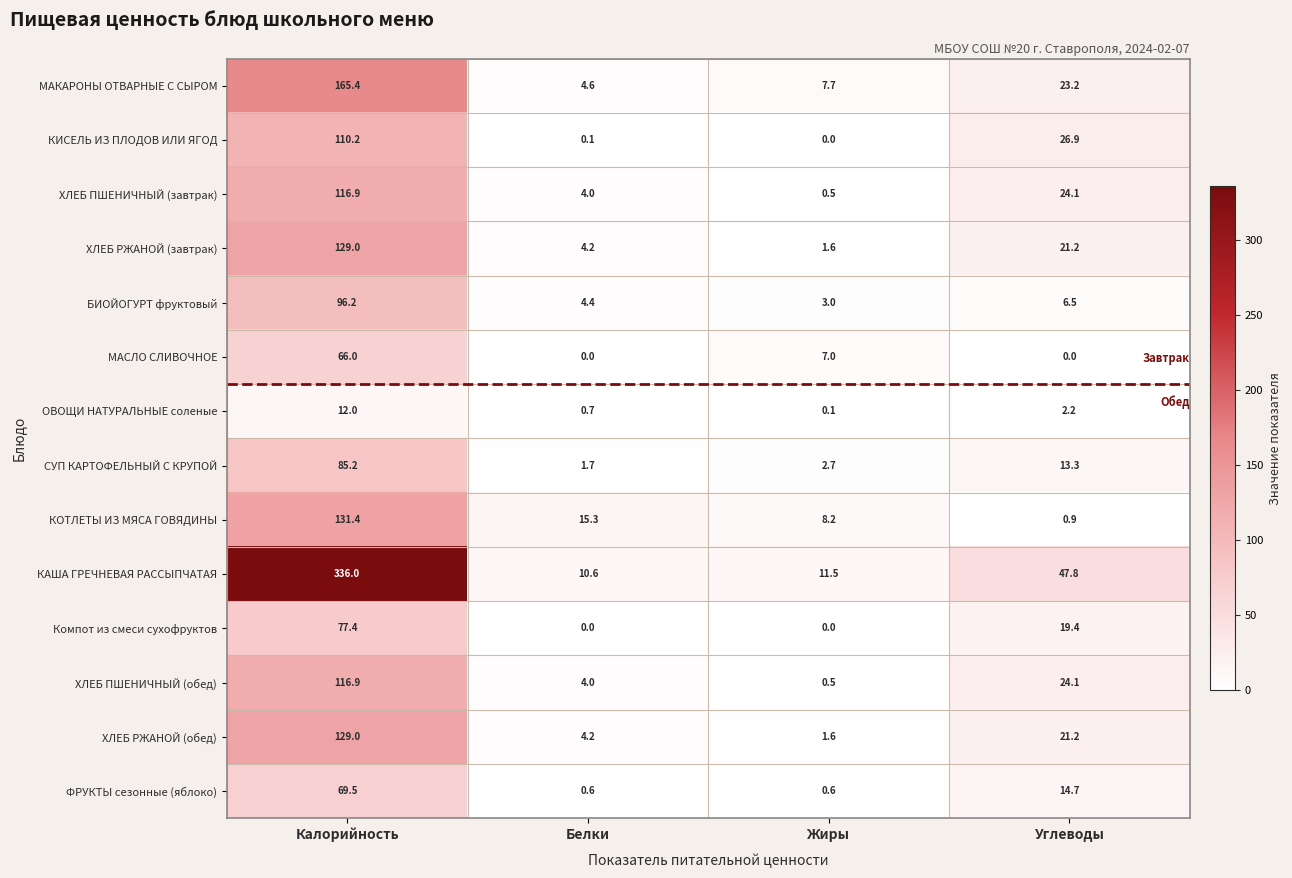

What is the sum of all КОТЛЕТЫ ИЗ МЯСА ГОВЯДИНЫ values?

155.8